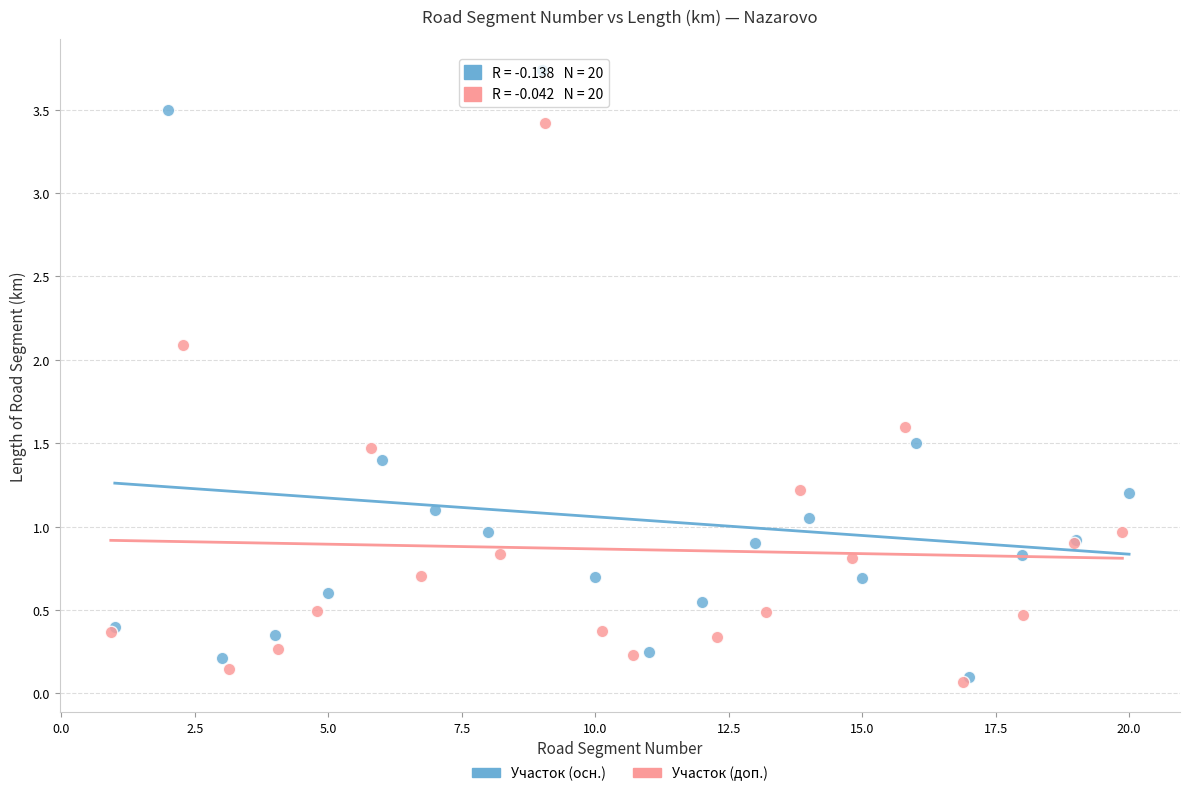

Which series contains the highest Y value?

Участок (осн.)